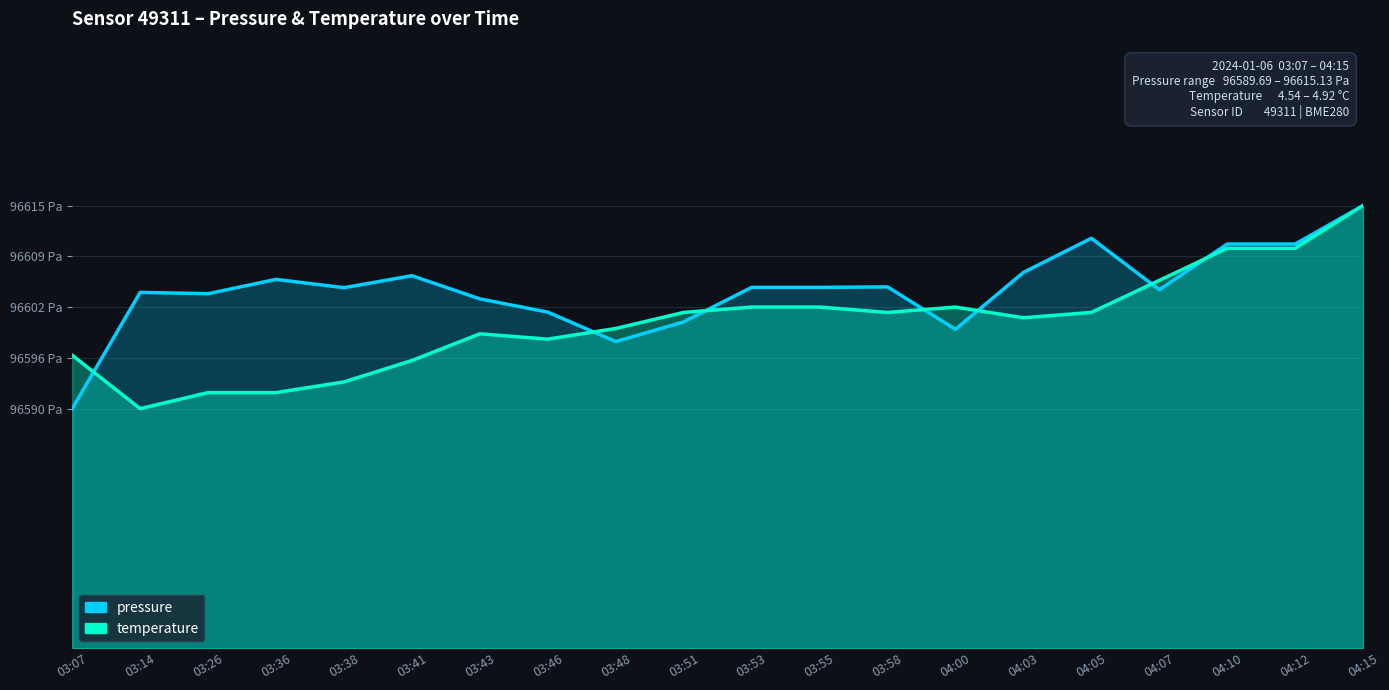

How many times do temperature and pressure cross each other?

7